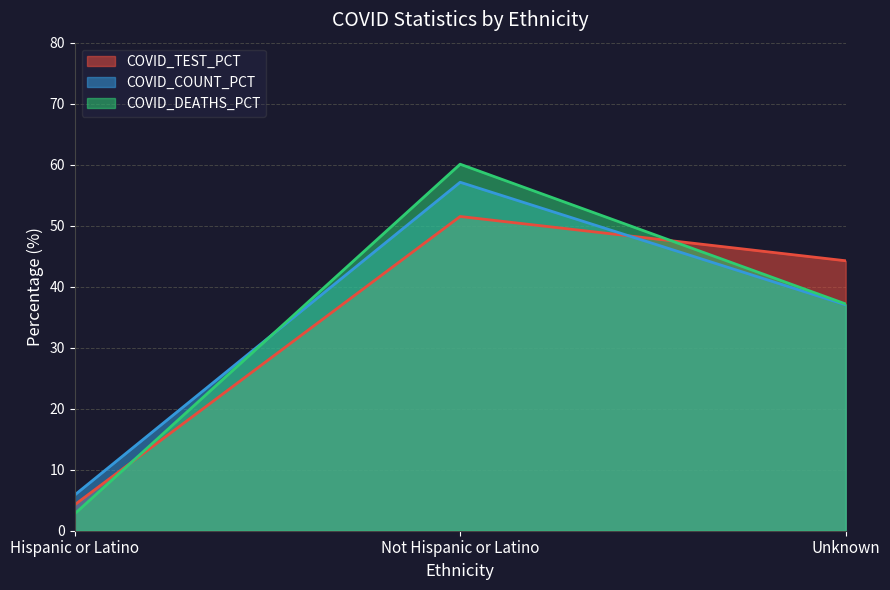

What are all the series names shown in the legend?

COVID_TEST_PCT, COVID_COUNT_PCT, COVID_DEATHS_PCT